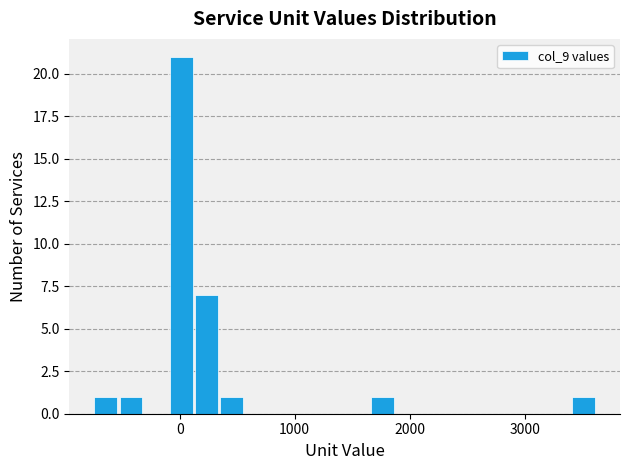

Read against the x-axis, roughly where is the centre of the tallest bar?

0